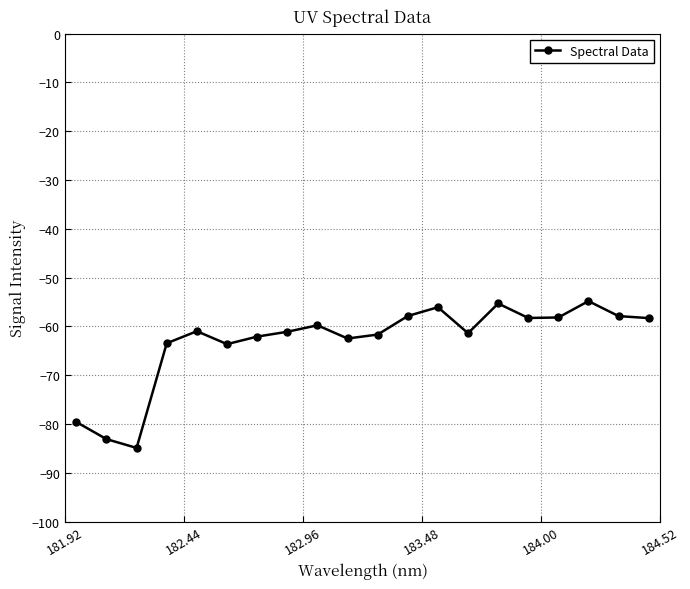

What is the maximum value shown in the chart?

-54.8